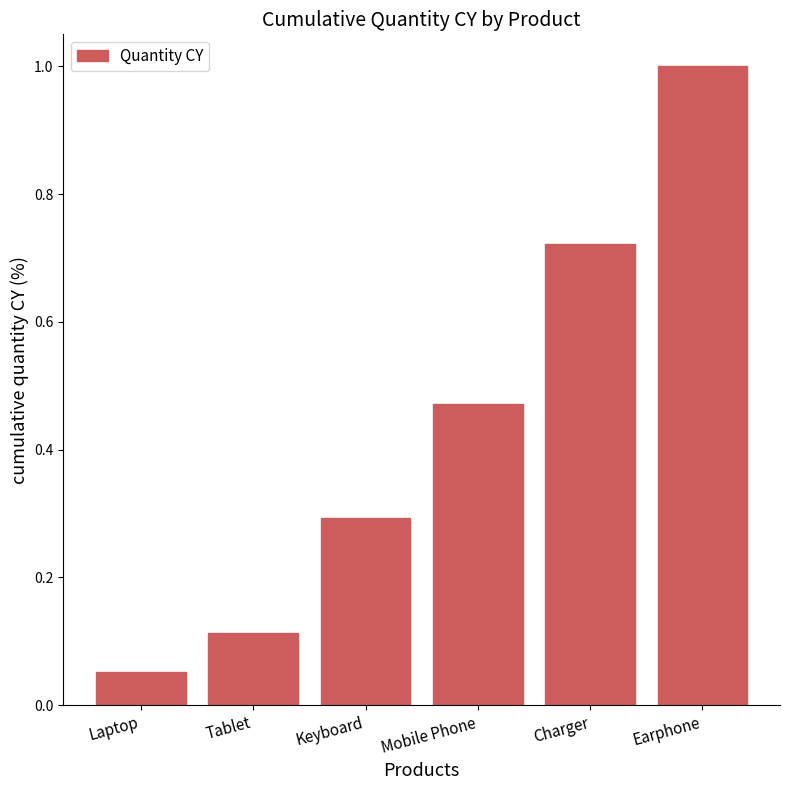

How many categories are shown in the chart?

6